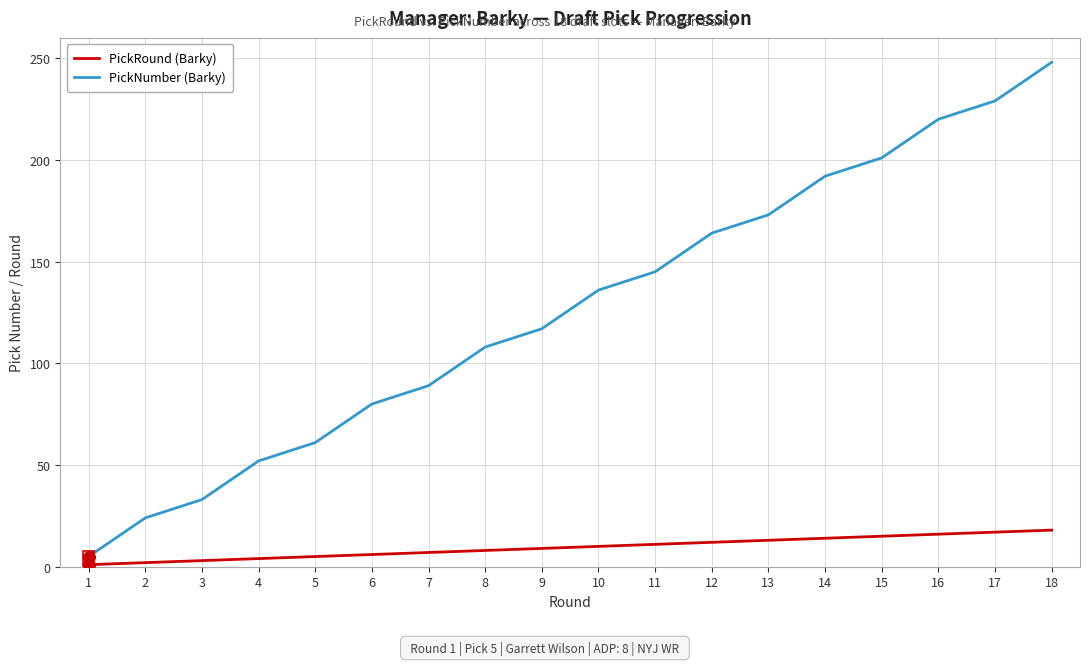

Is the value of PickRound (Barky) at 9 greater than the value of PickNumber (Barky) at 9?

No